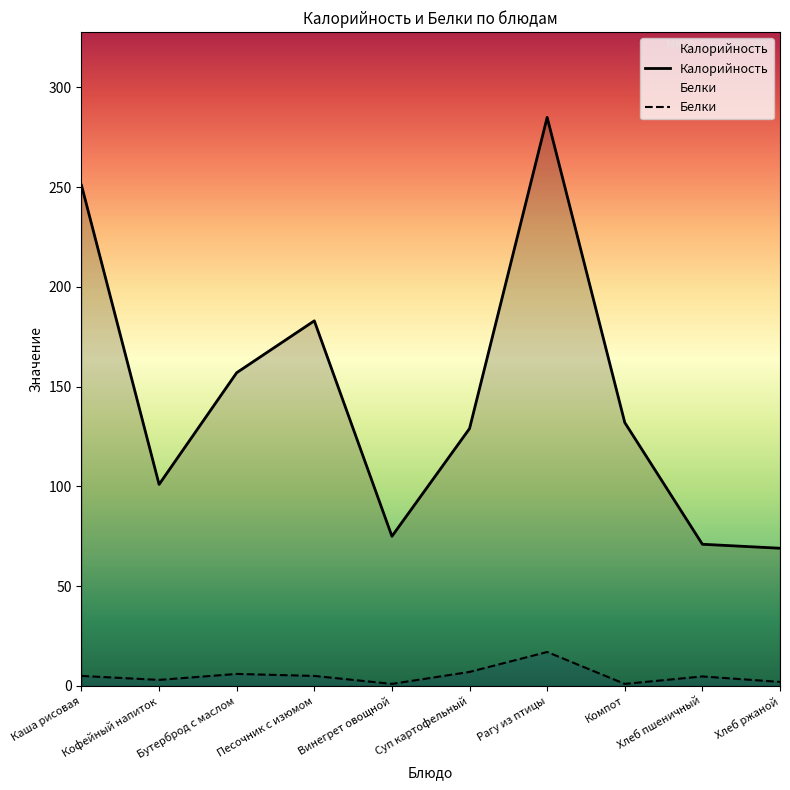

What are all the series names shown in the legend?

Калорийность, Белки